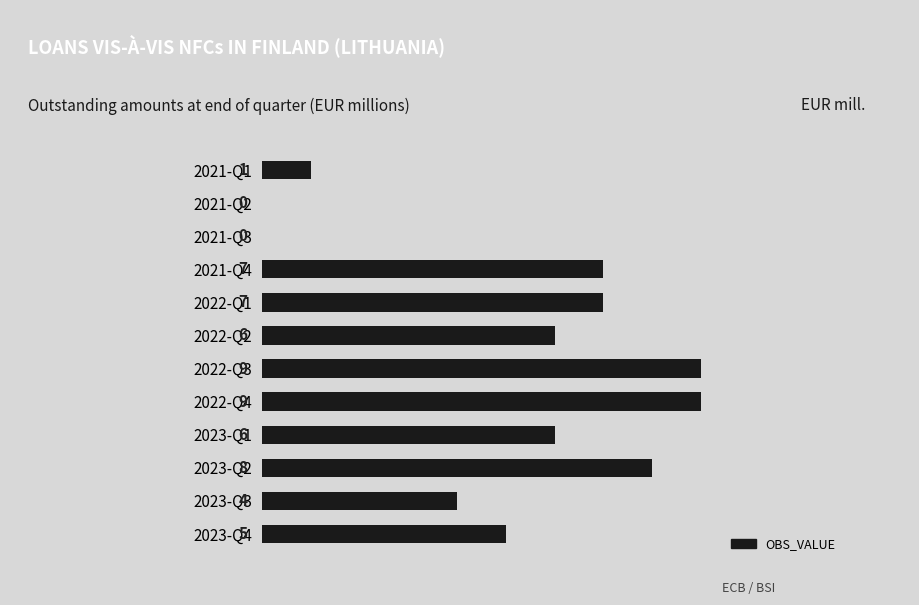

How many series are shown in this chart?

1